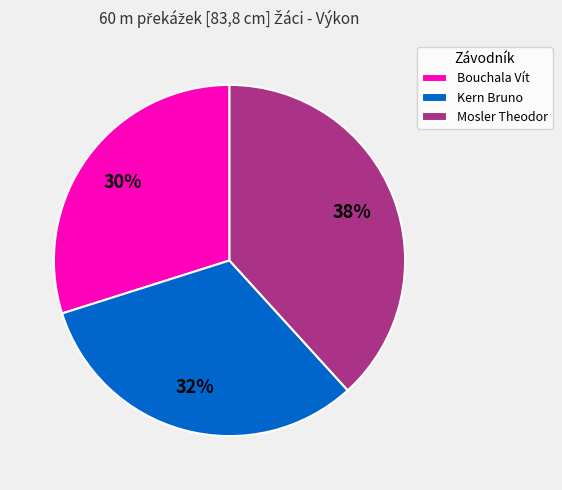

Do Kern Bruno and Bouchala Vít together represent more than half of the pie?

Yes